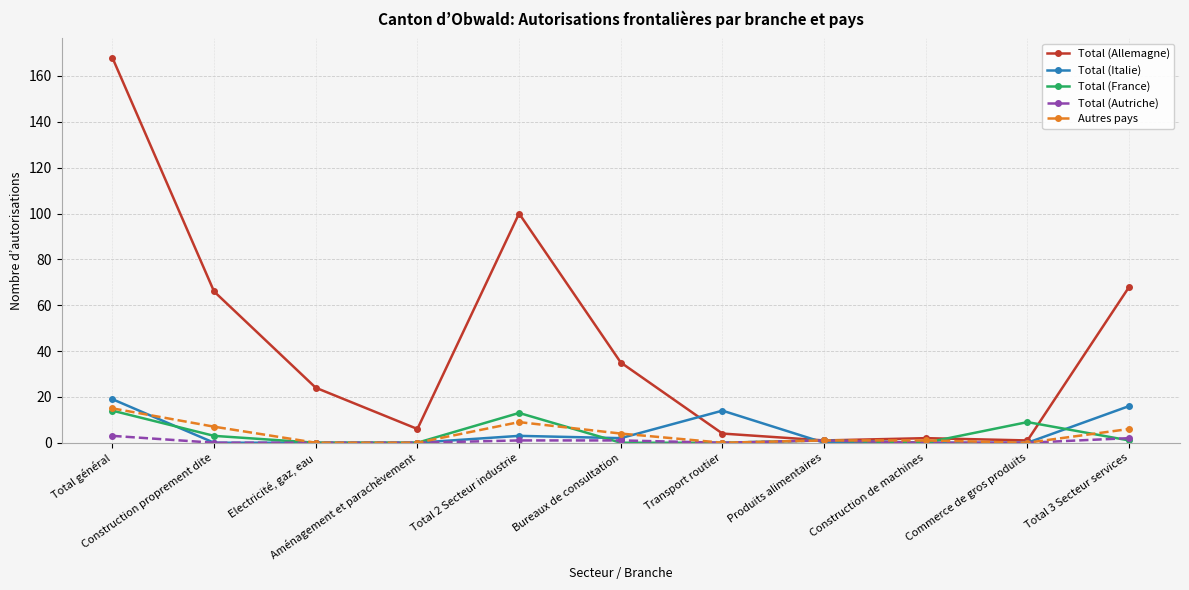

Which series has the largest total across all categories?

Total (Allemagne)